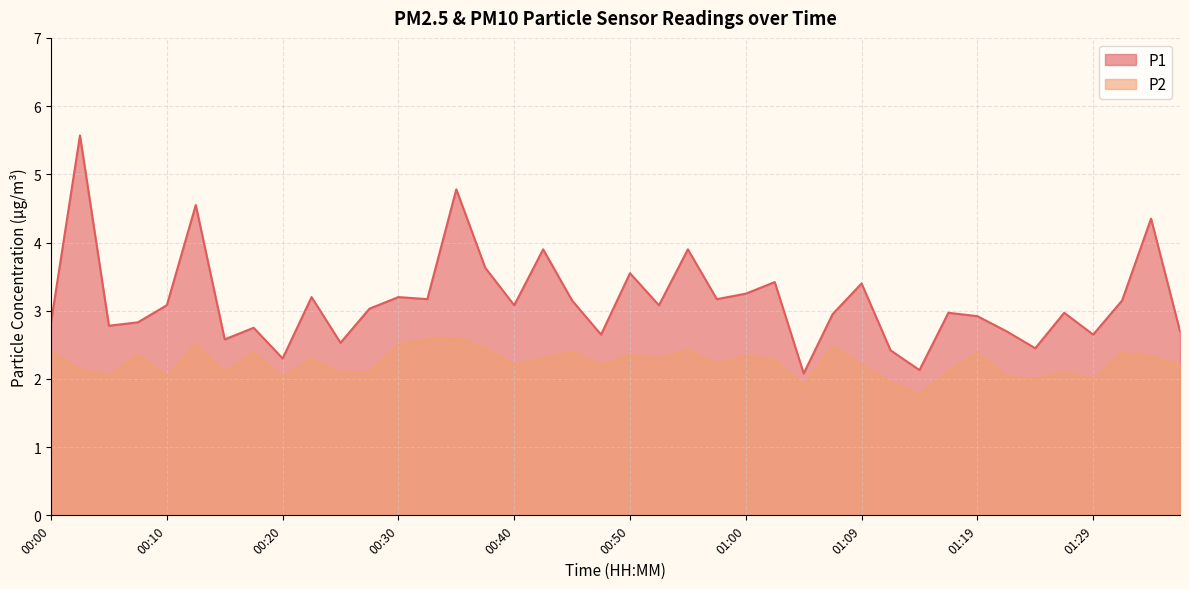

True or false: P1 has more than 1 interior local peaks.

True